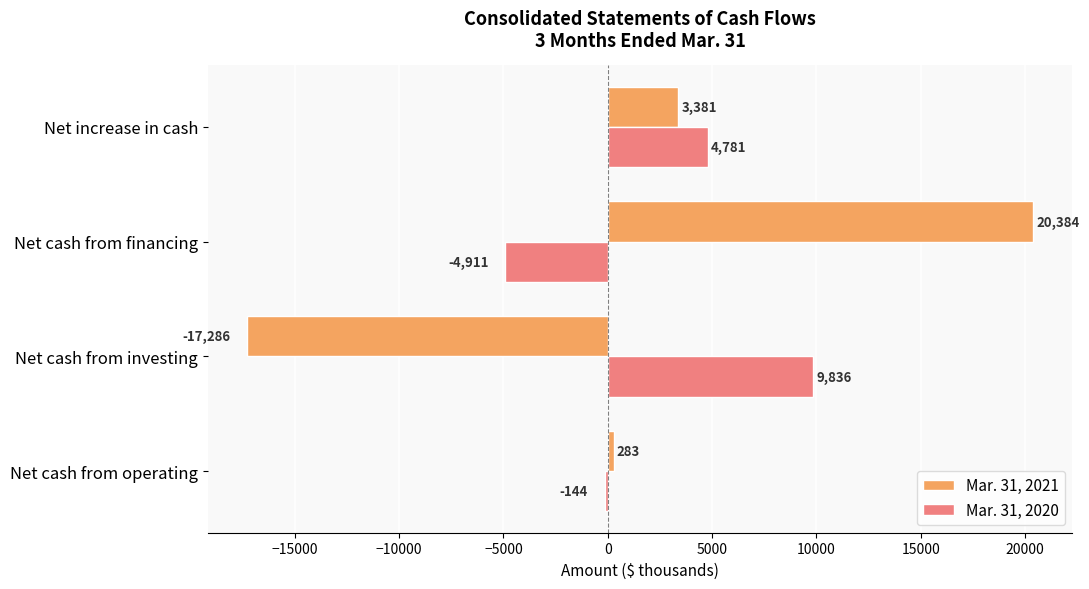

What is the sum of all Mar. 31, 2021 values?

6762